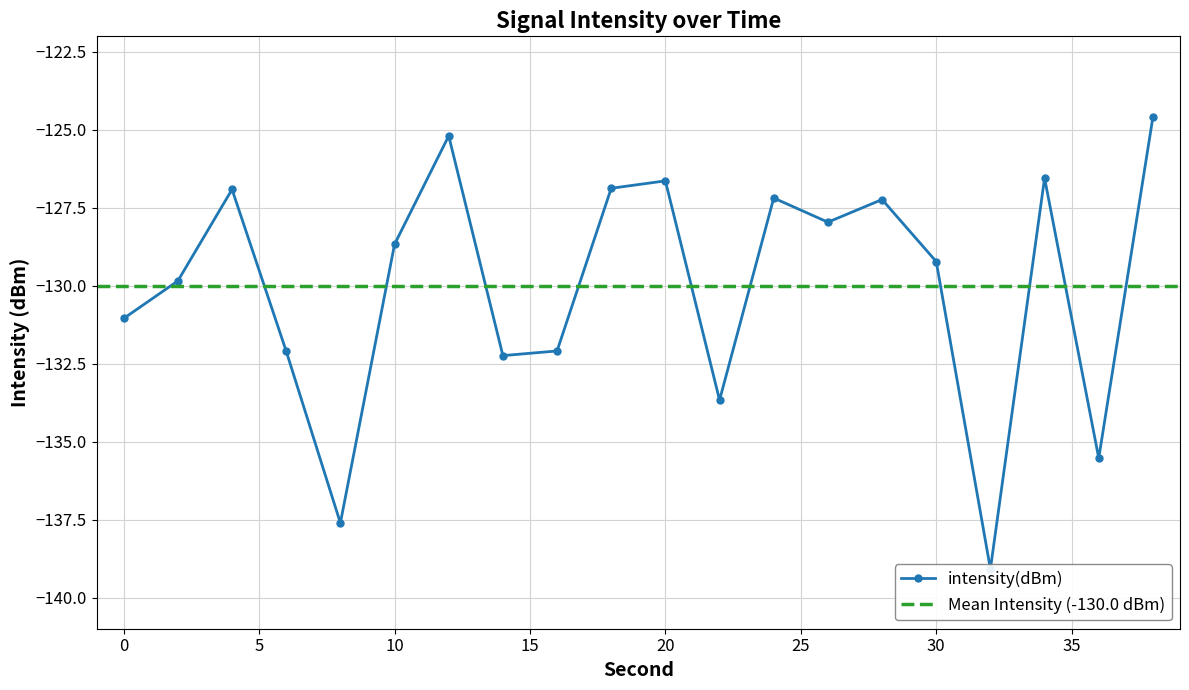

Is this an area chart (filled region under the line)?

No